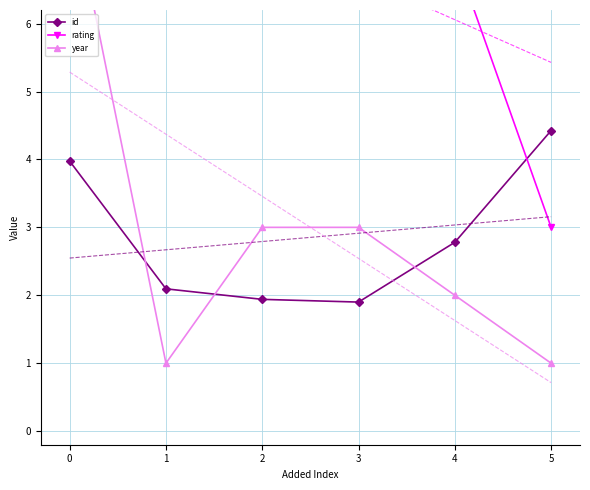

Is it true that id equals 2.8 at 4?

True